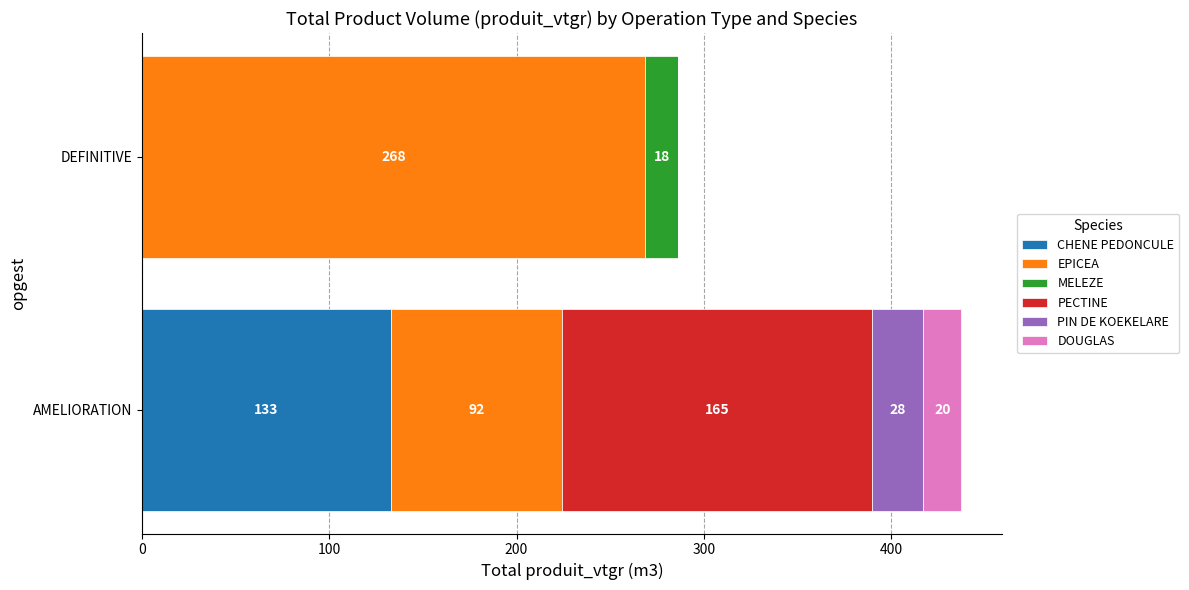

What are all the series names shown in the legend?

CHENE PEDONCULE, EPICEA, MELEZE, PECTINE, PIN DE KOEKELARE, DOUGLAS